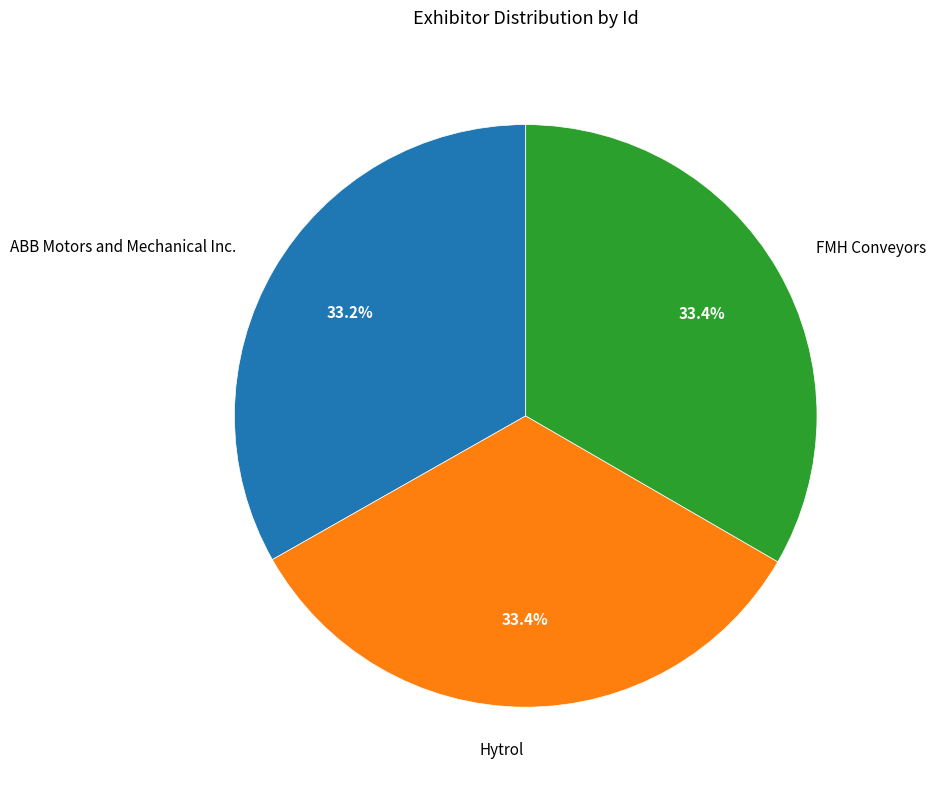

How many segments does this pie chart have?

3